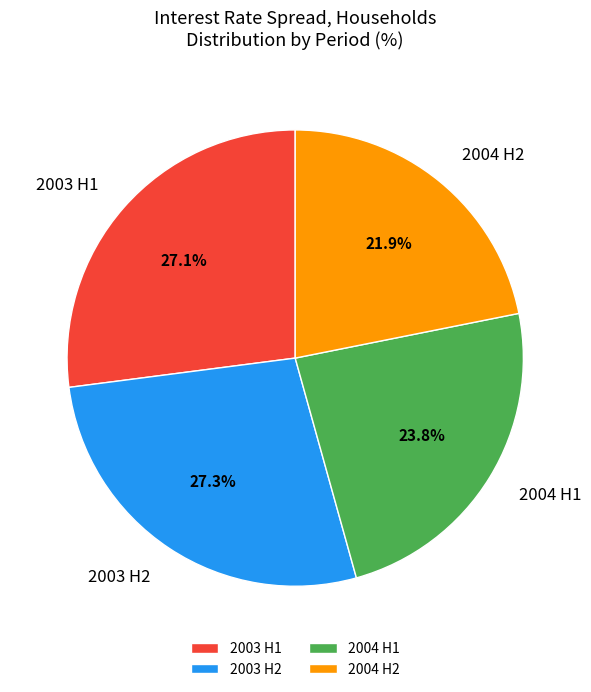

Which category has the smallest portion of the pie?

2004 H2